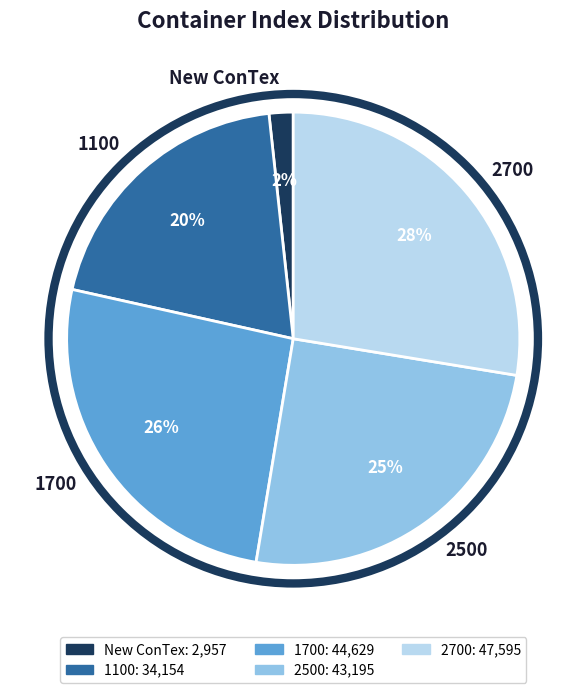

Is there any slice that represents more than half of the pie?

No